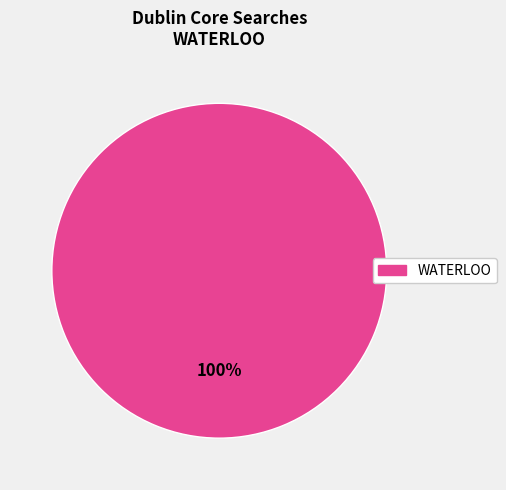

How many slices are in this pie chart?

1